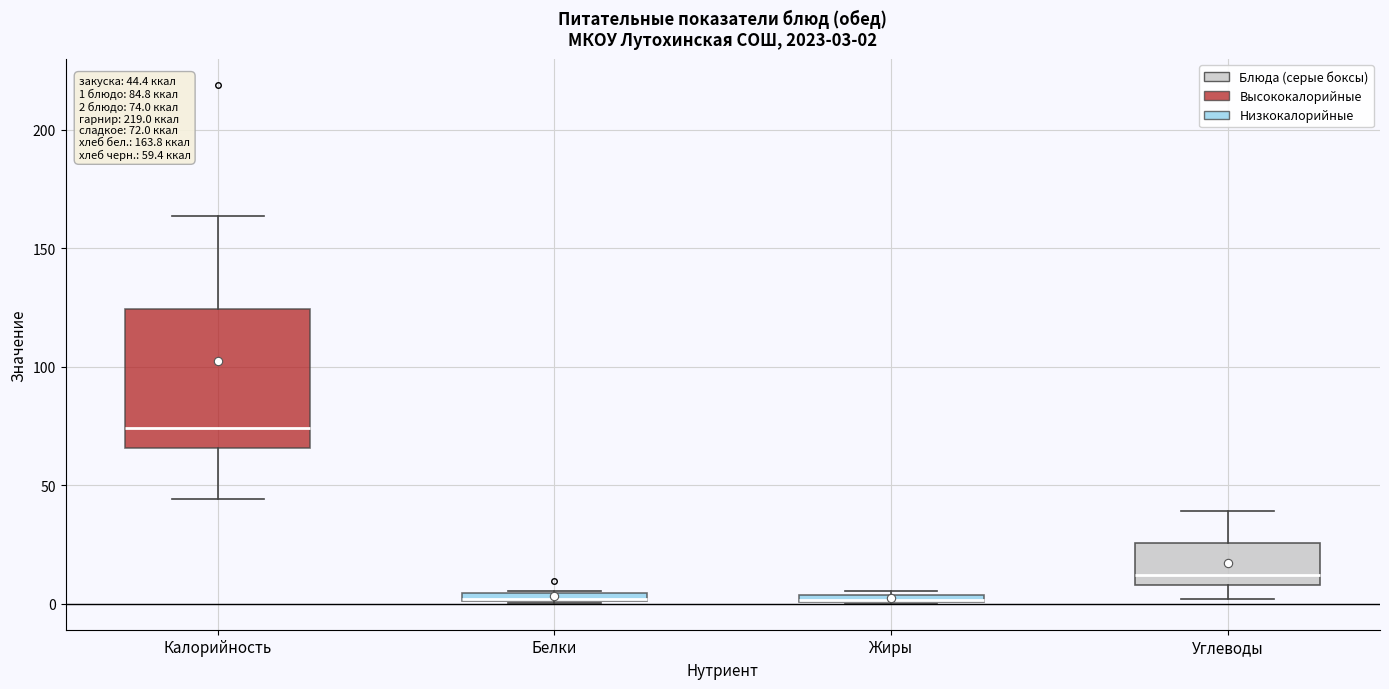

Which box is the tallest, from its lower edge to its upper edge?

Калорийность